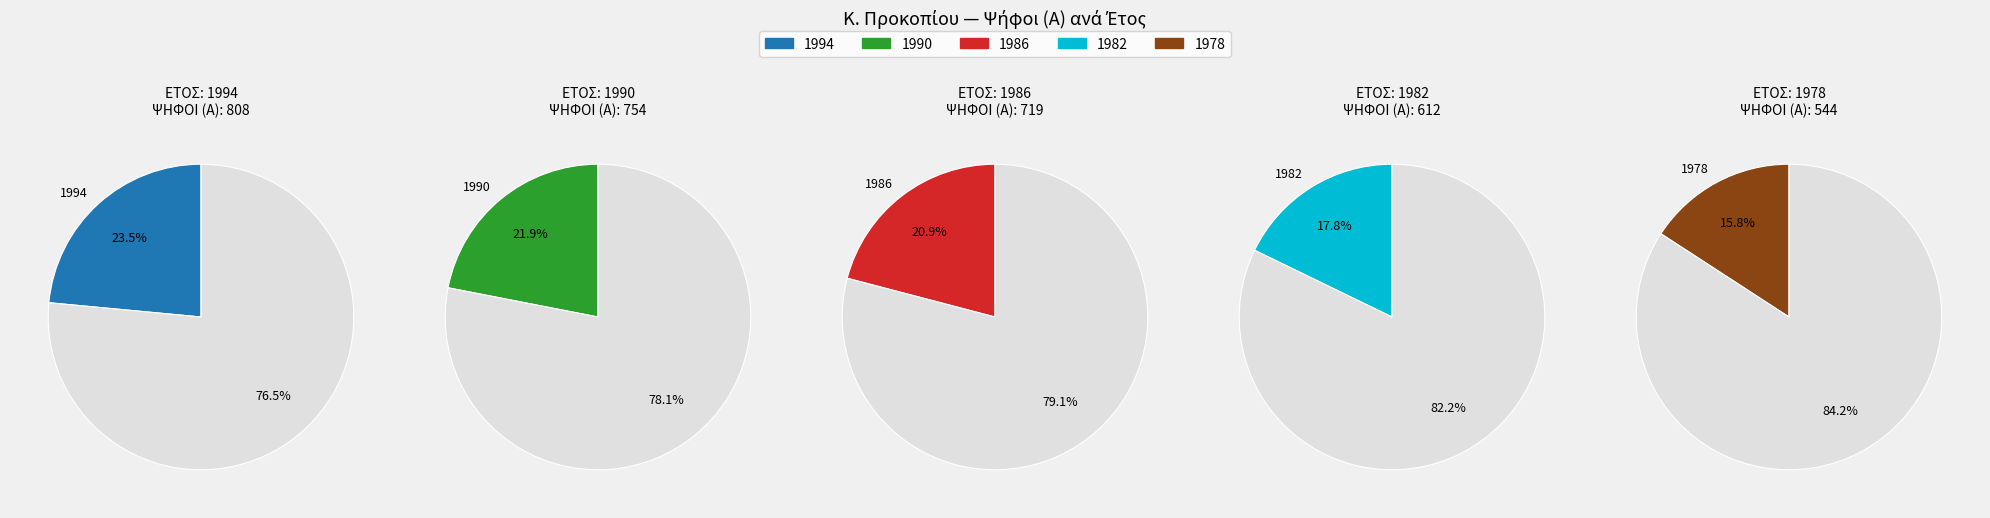

What percentage is the 1994 slice, to the nearest percent?

24%